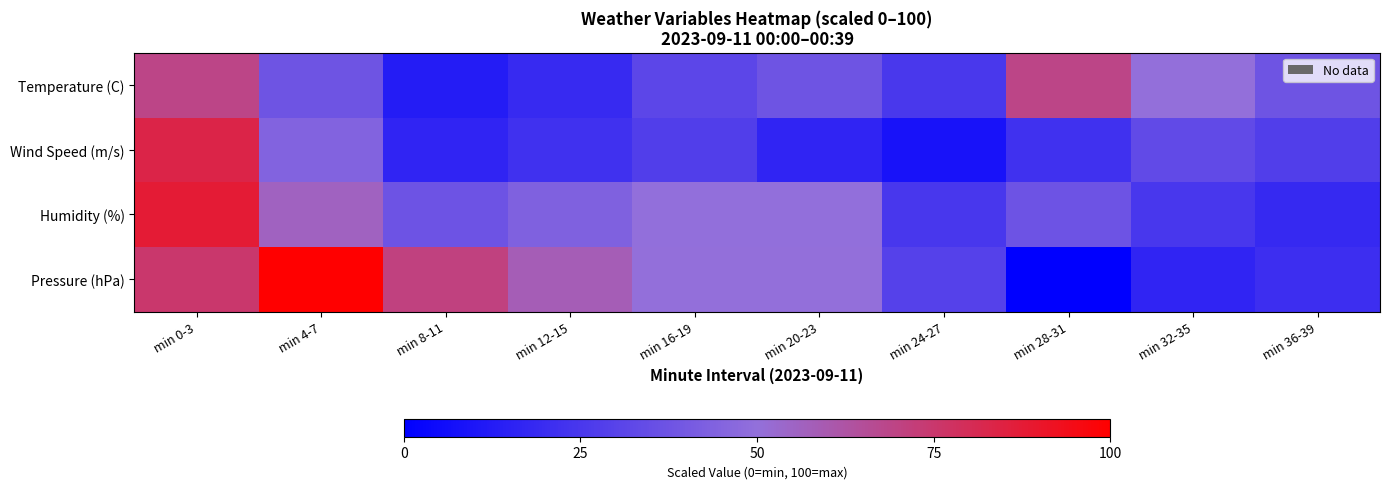

Count the number of data series in this chart.

4